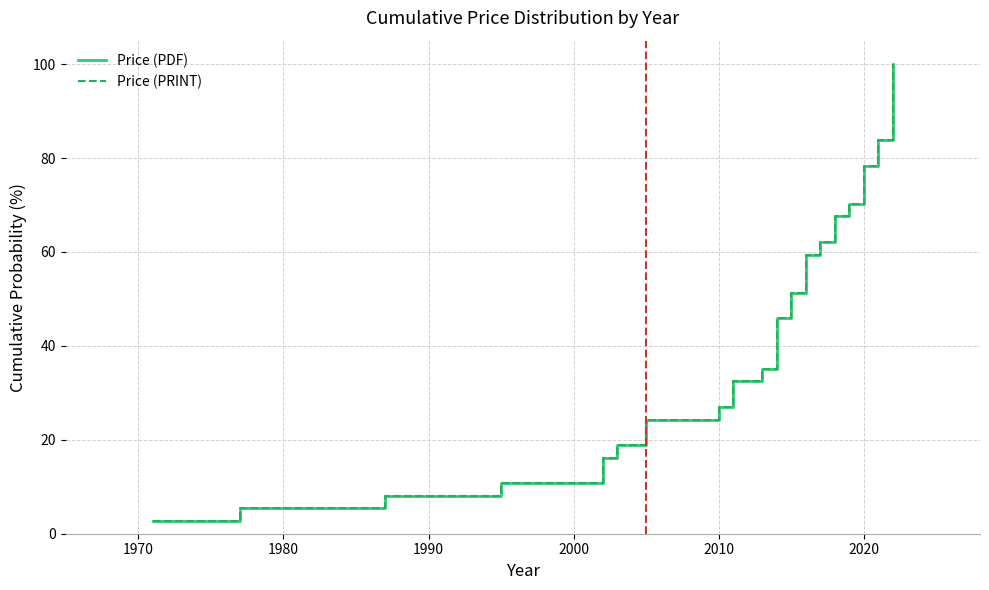

What is the sum of all Price (PDF) values?

1900.0